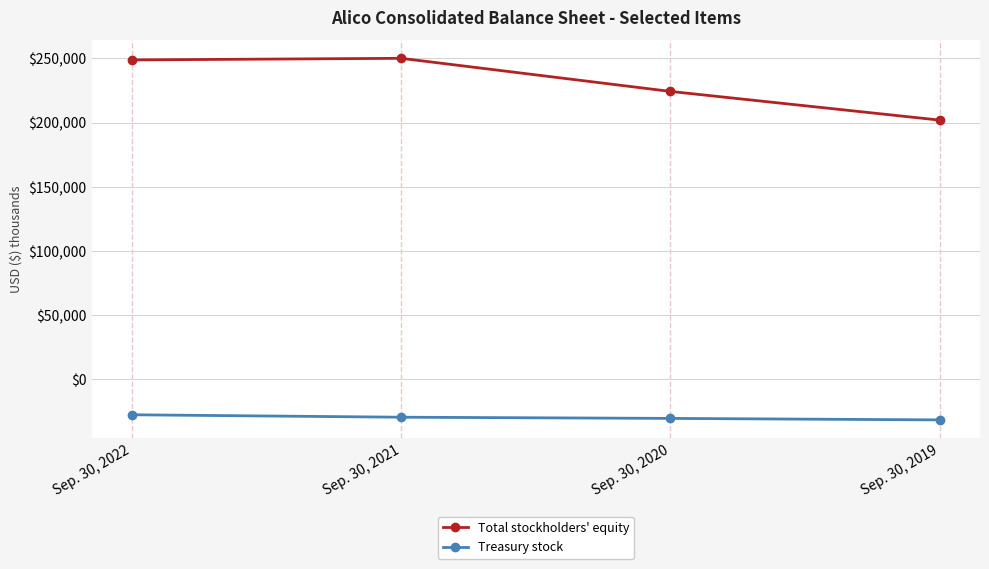

How many data points in Treasury stock are less than -29853?

2